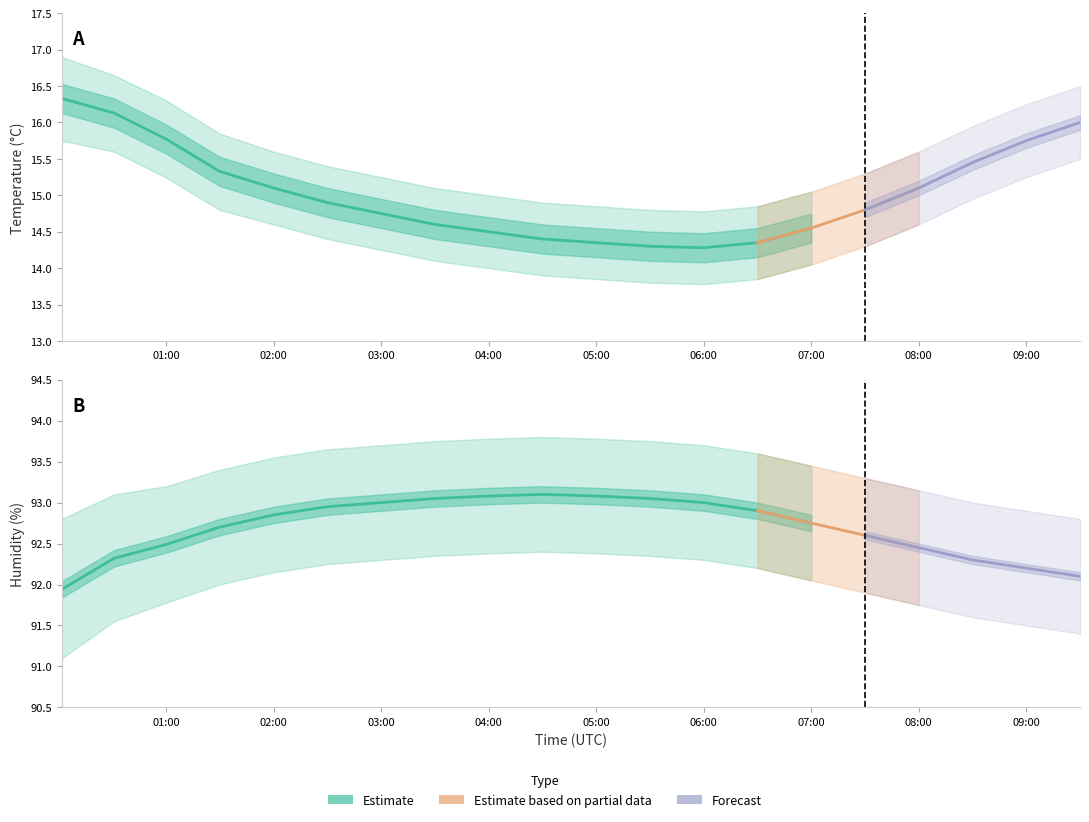

What position from the left is 02:30?

6